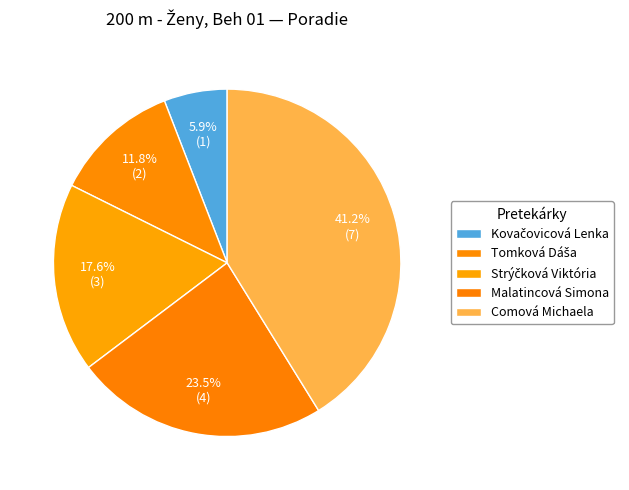

Count the number of slices in the pie.

5